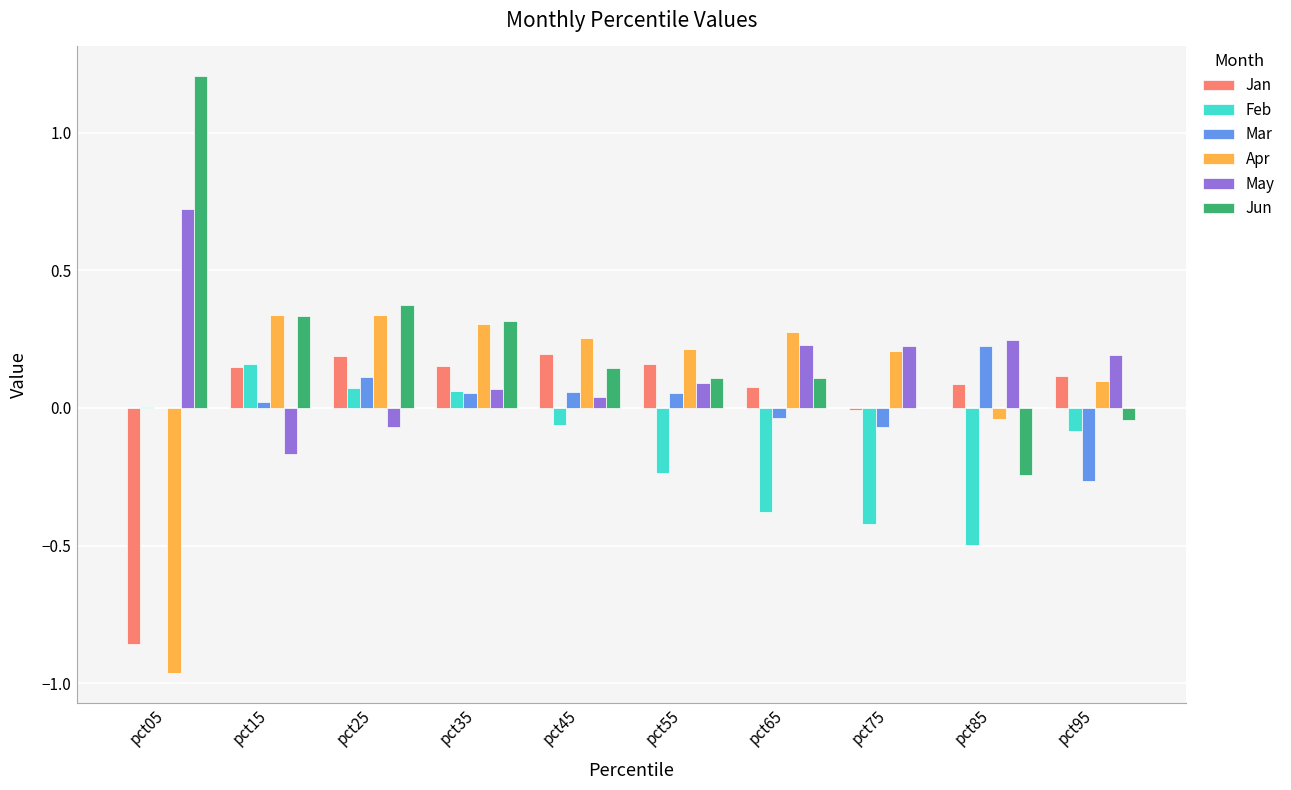

What is the total value across all series at pct25?

1.0